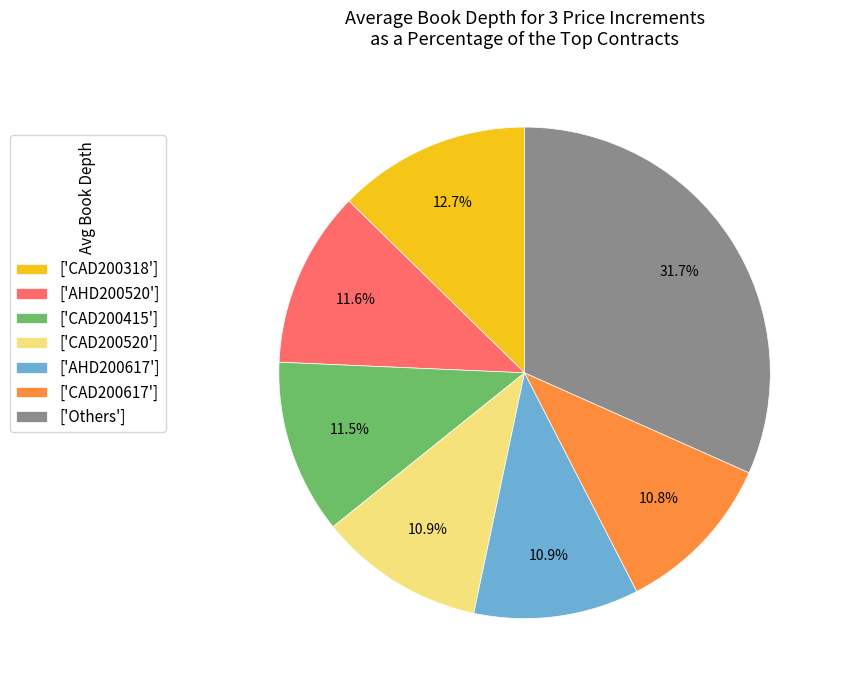

What is the total percentage of ['AHD200617'] and ['AHD200520']?

22.5%